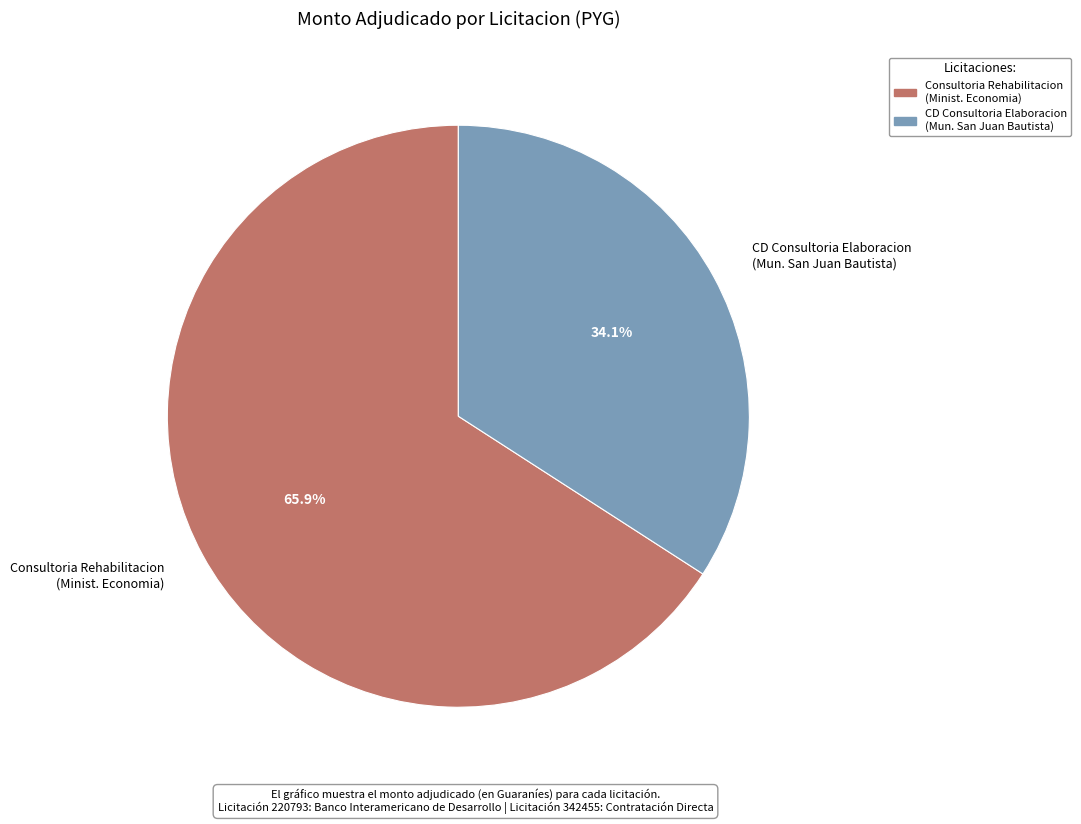

Which slice represents more than half of the pie?

Consultoria Rehabilitacion (Minist. Economia)